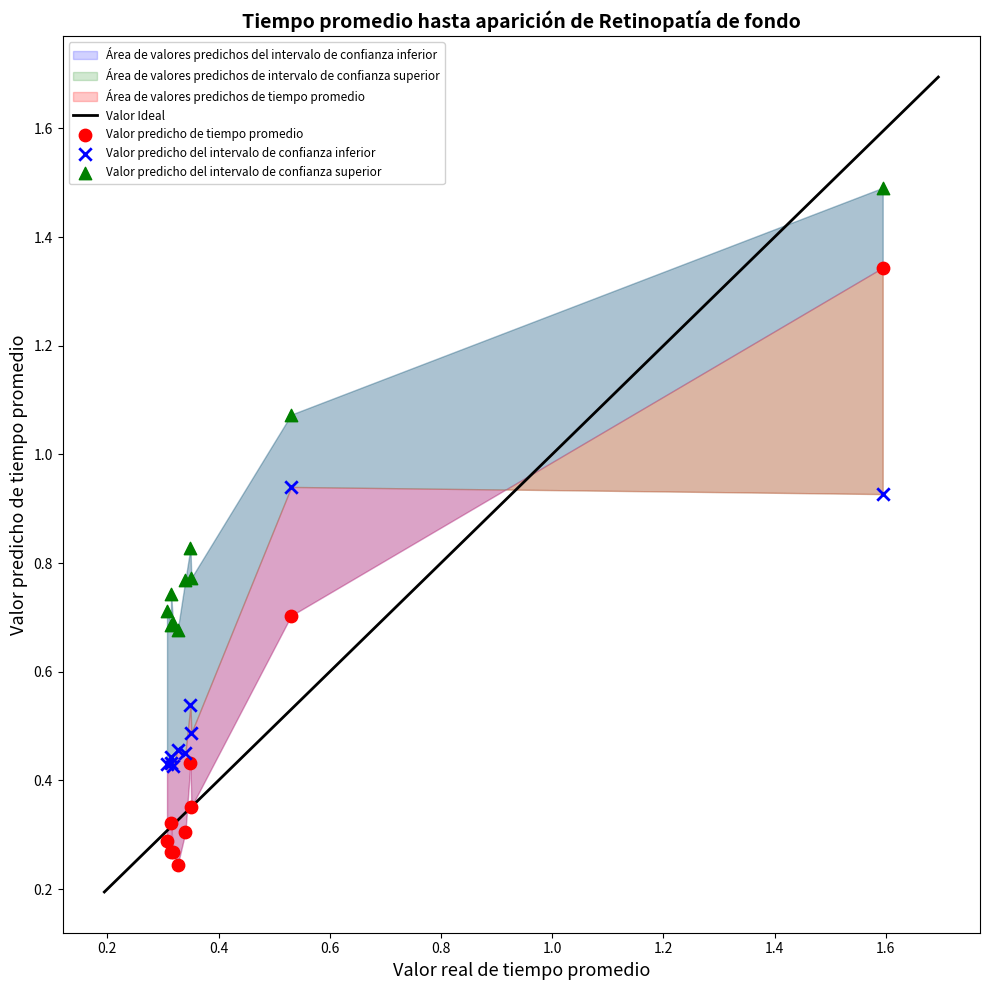

Which series reaches the maximum Y coordinate?

Valor predicho del intervalo de confianza superior